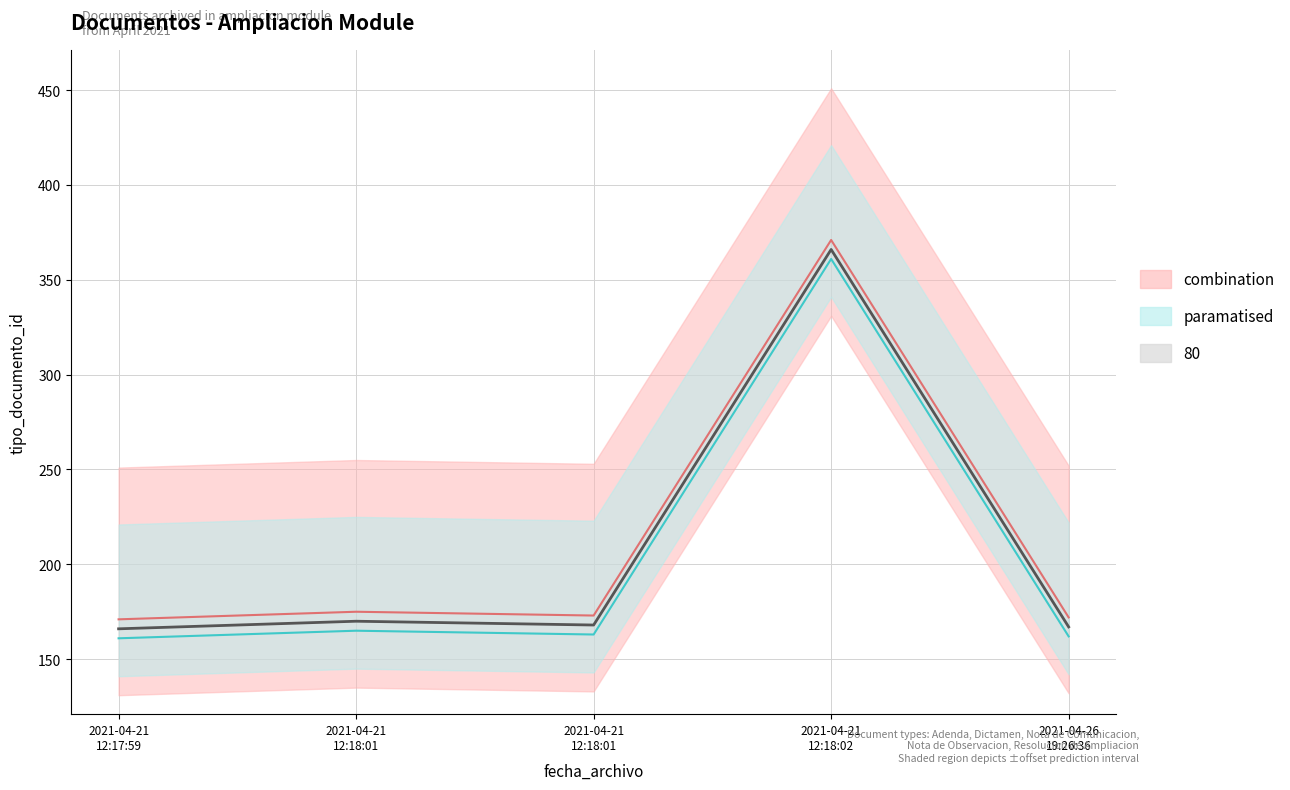

What is the sum of all values?

1062